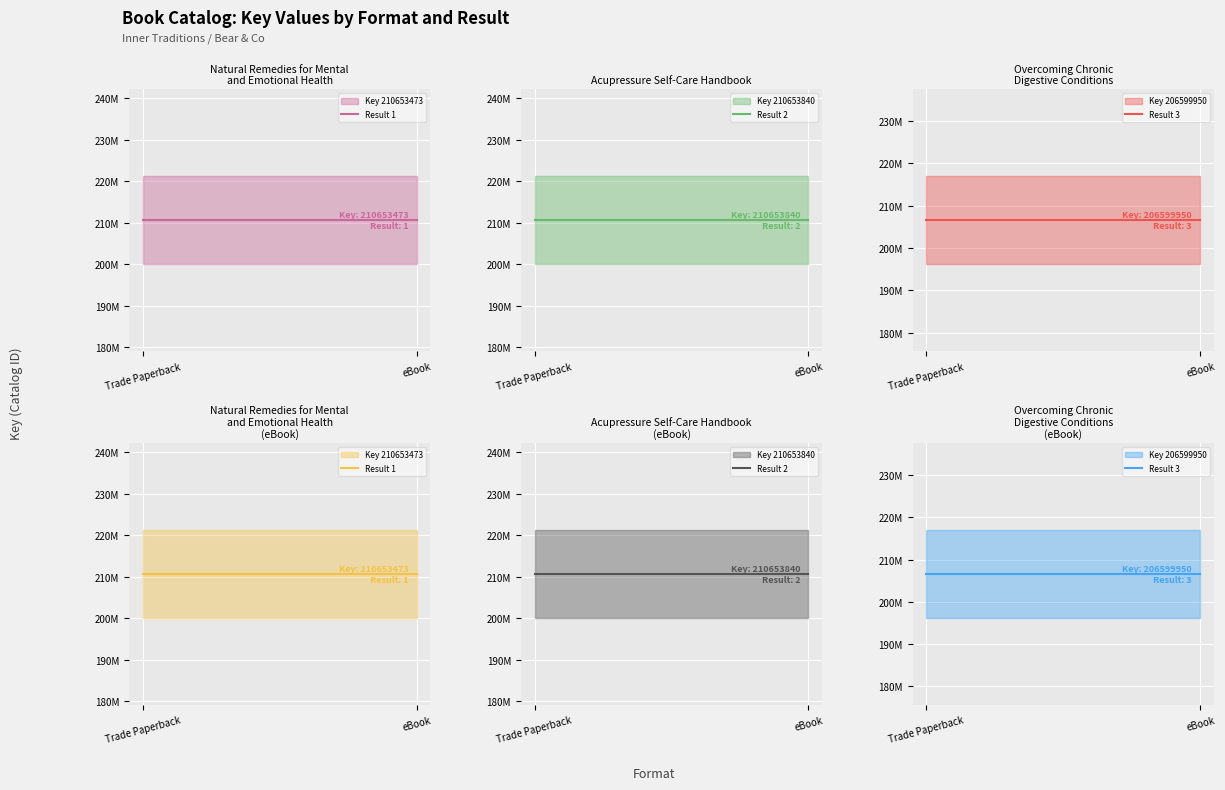

Which category has the lowest value in the Result 2 series?

Trade Paperback